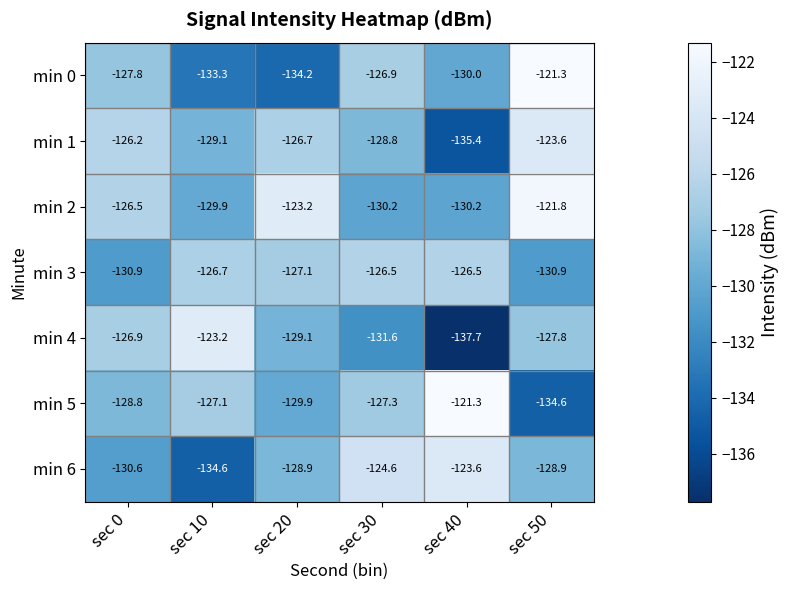

Is it true that min 0 equals -127.8 at sec 0?

True